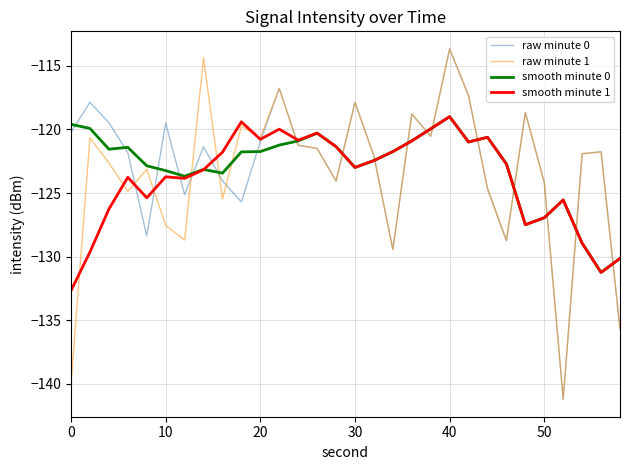

What is the highest value of the raw minute 1 series?

-113.7